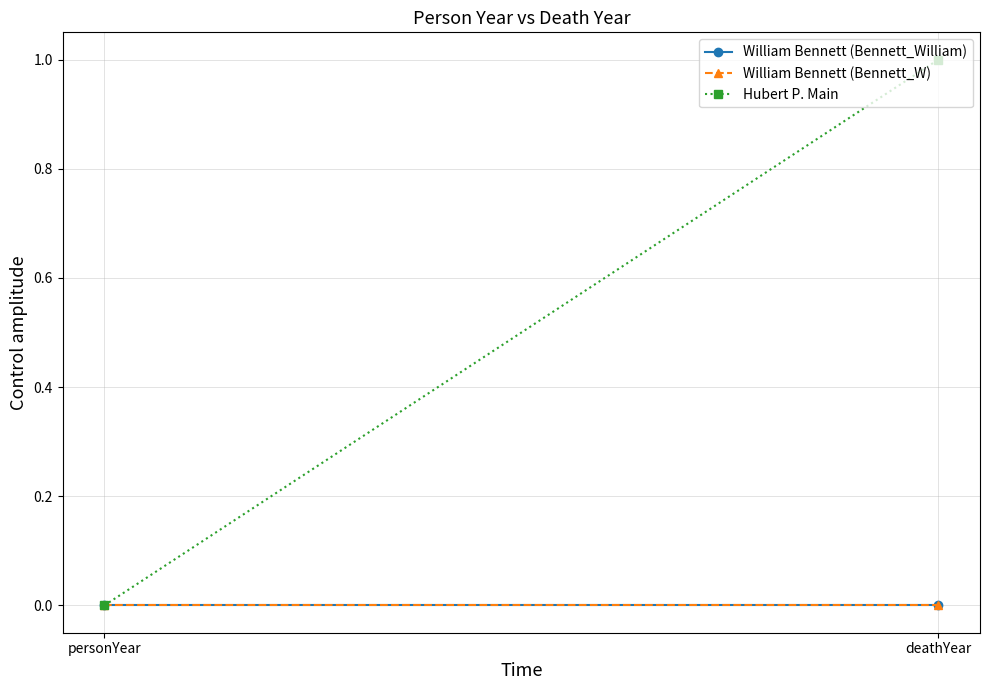

List the series in order of their peak value, highest first.

Hubert P. Main, William Bennett (Bennett_William), William Bennett (Bennett_W)